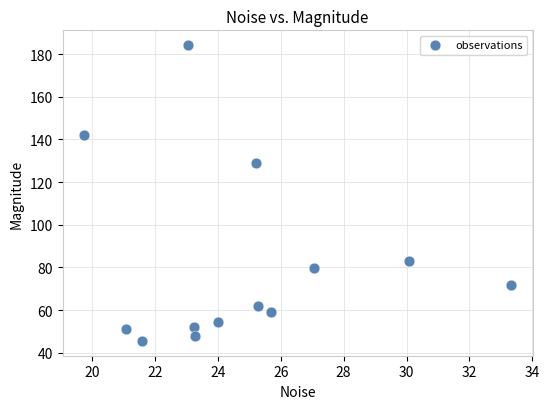

What Y value in the scatter plot is closest to 114?

128.8